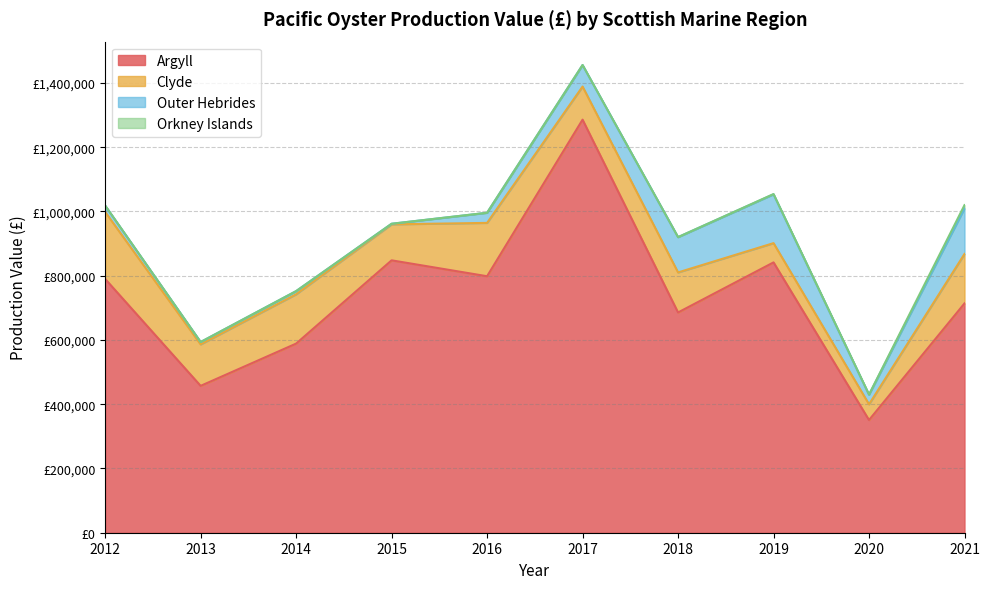

Is it true that Orkney Islands equals -3259 at 2015?

False